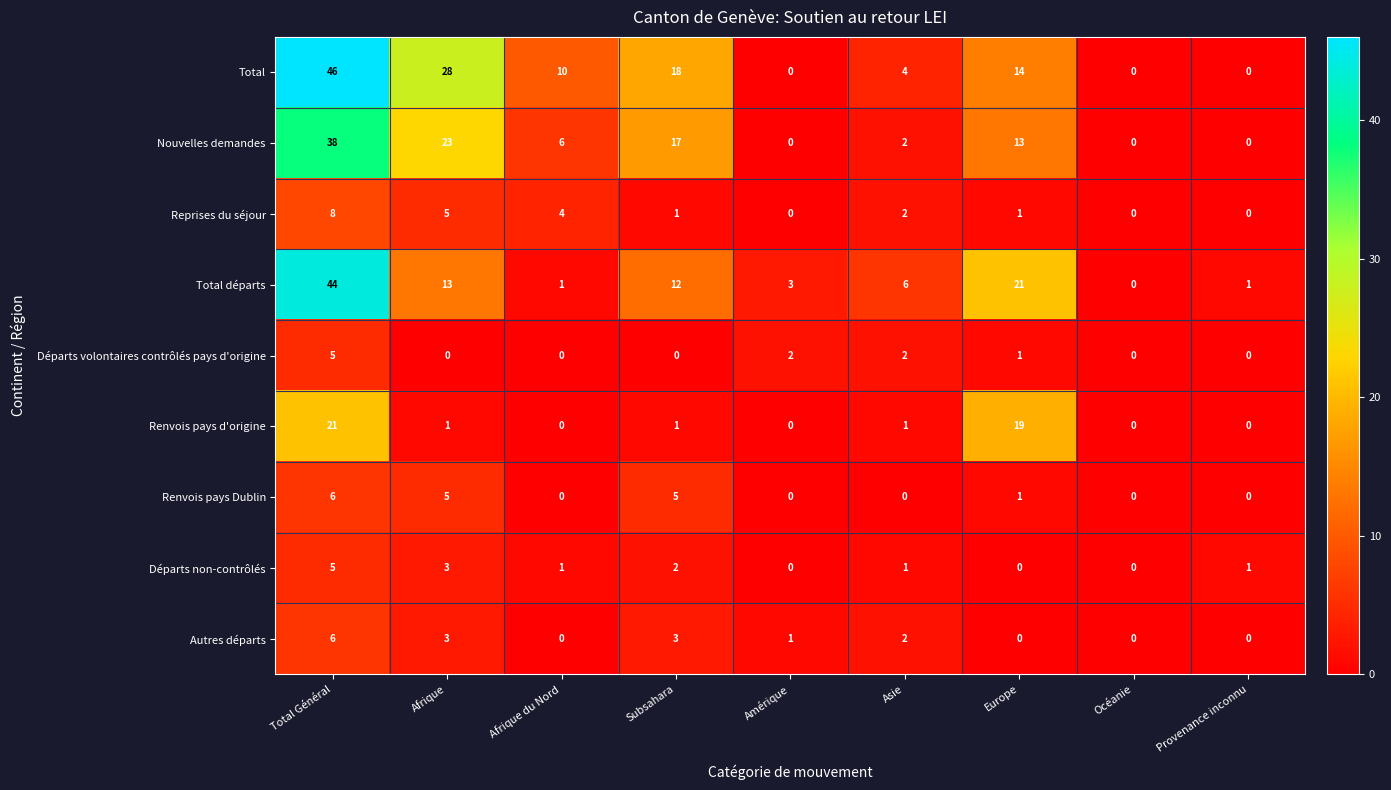

What is the highest value of the Nouvelles demandes series?

38